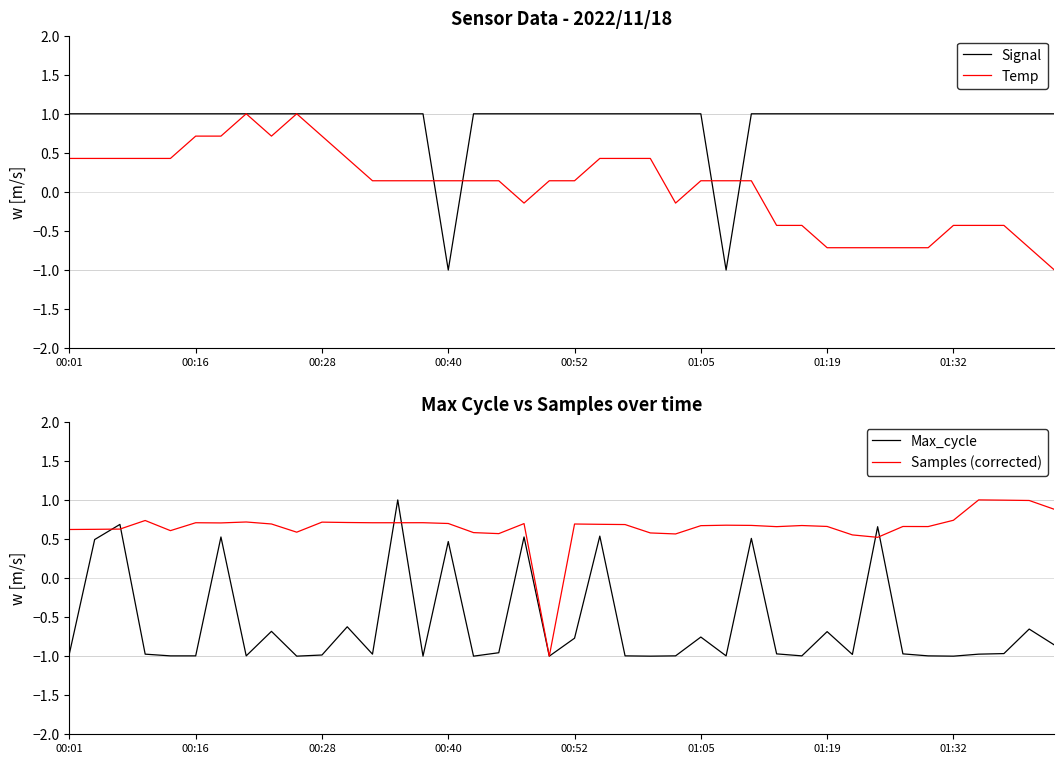

How many lines are shown in the chart?

4